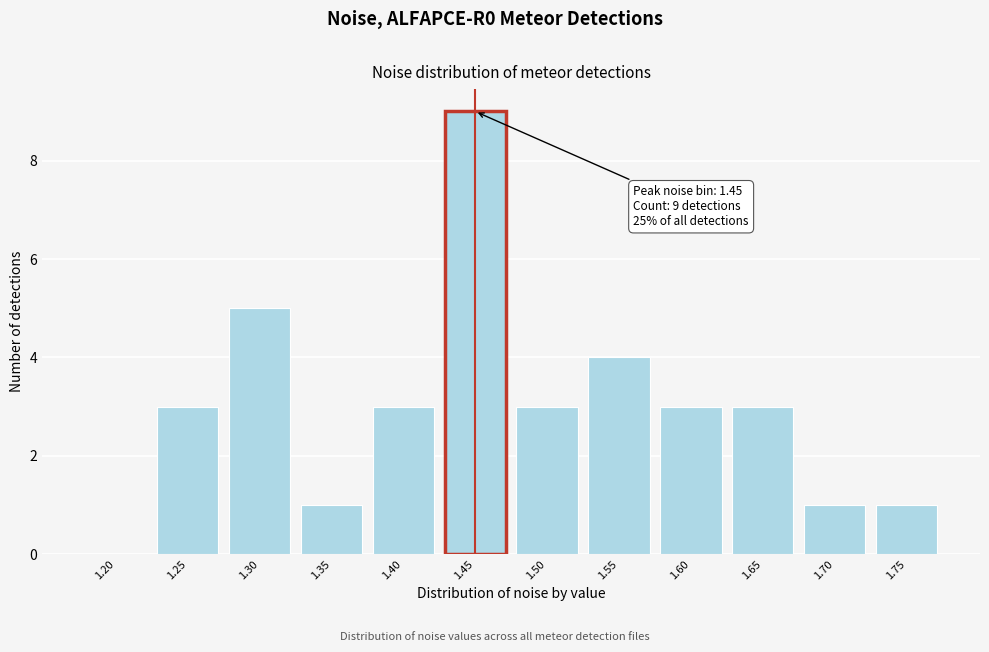

Reading left to right, transcribe all the data shown in this chart.

1.20=0	1.25=3	1.30=5	1.35=1	1.40=3	1.45=9	1.50=3	1.55=4	1.60=3	1.65=3	1.70=1	1.75=1